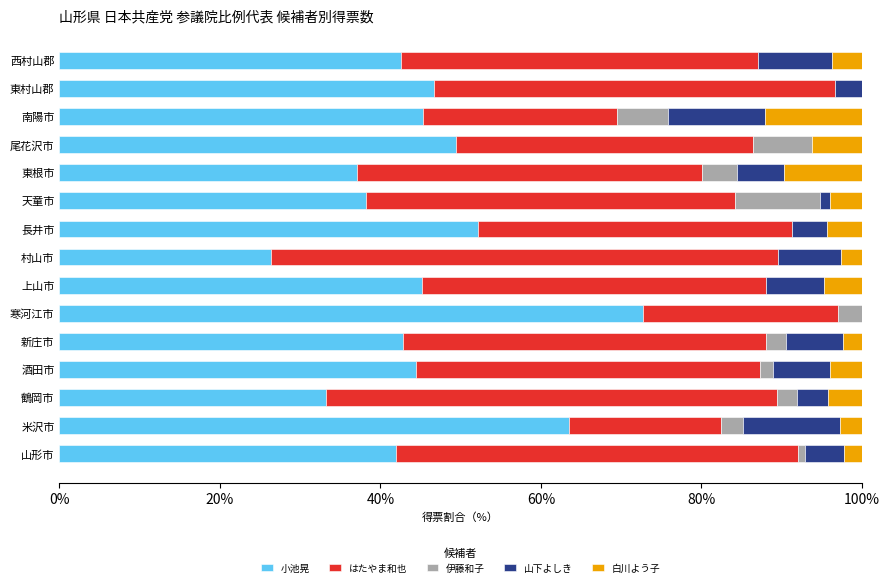

What is the average value of the 小池晃 series?

45.4